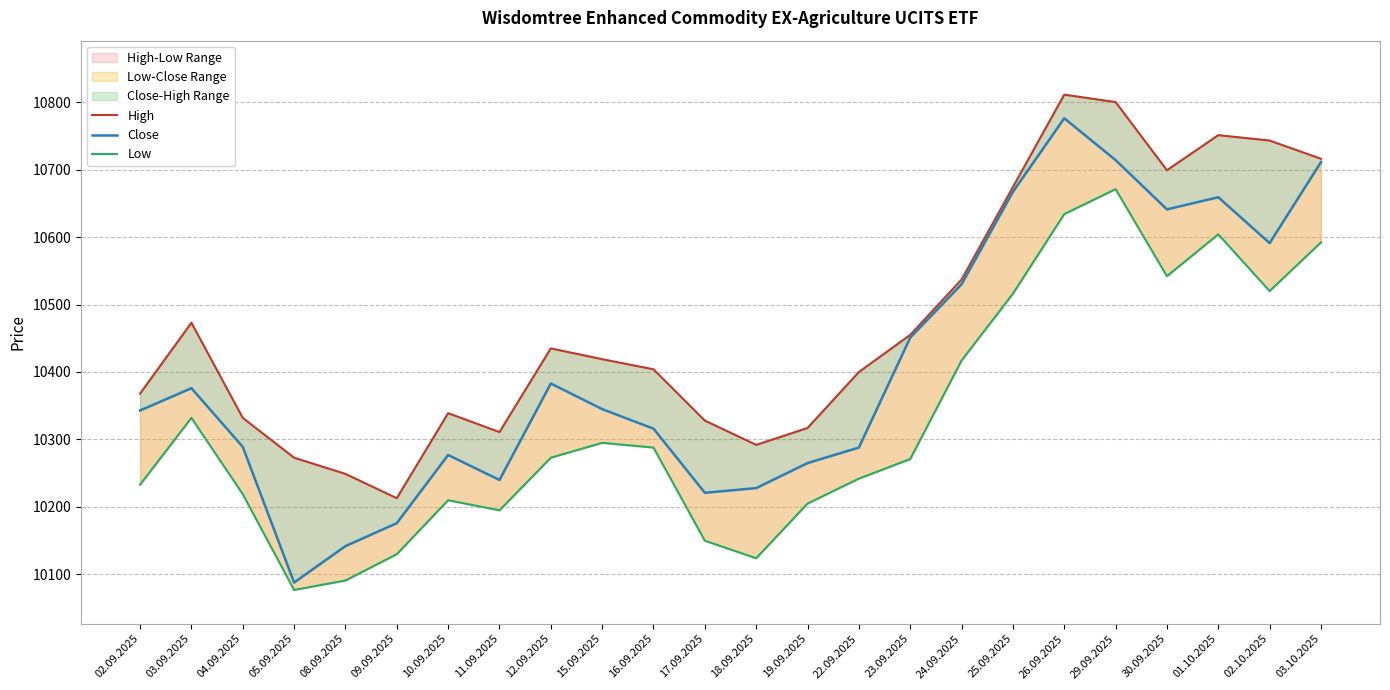

Rank the series at 17.09.2025 from highest to lowest value.

High, Close, Low